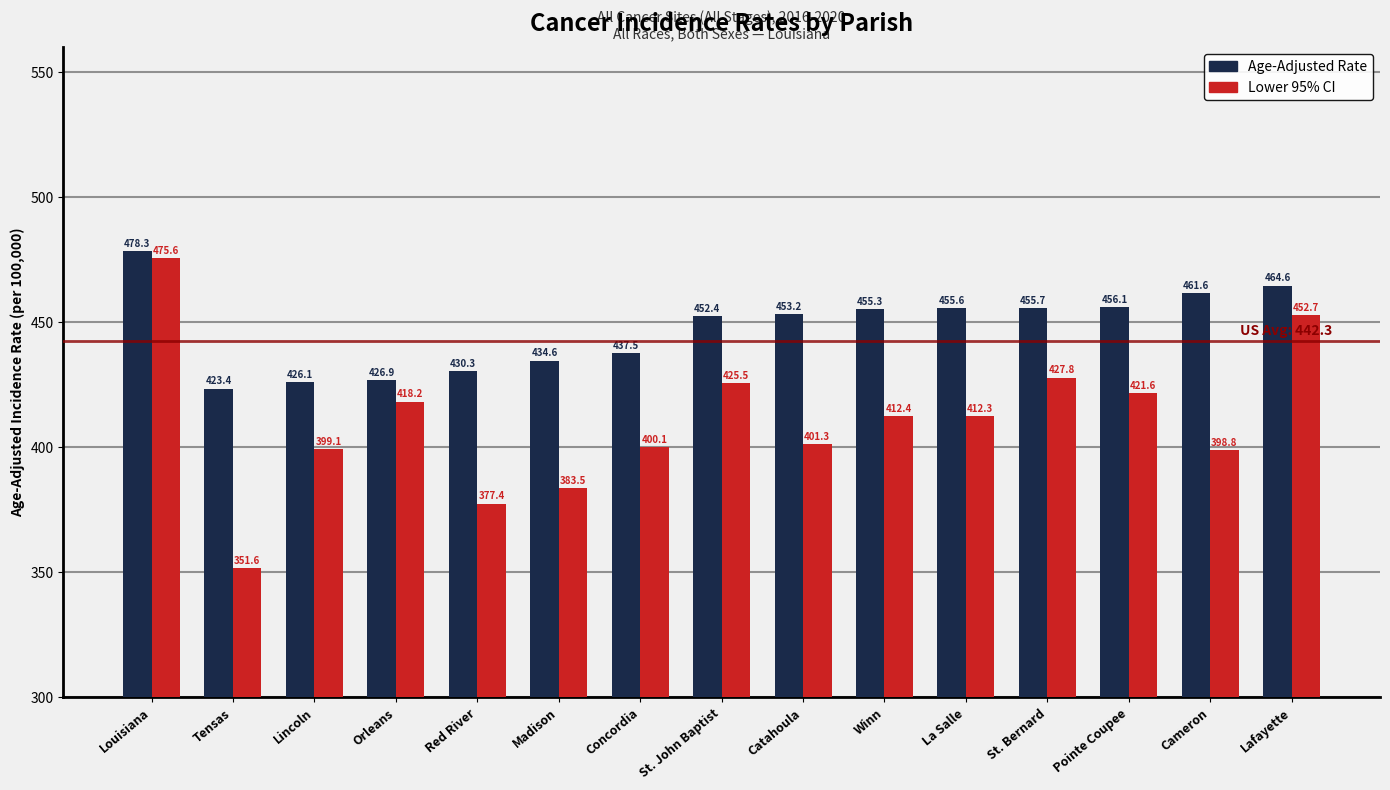

At how many categories does at least one series exceed 463?

2